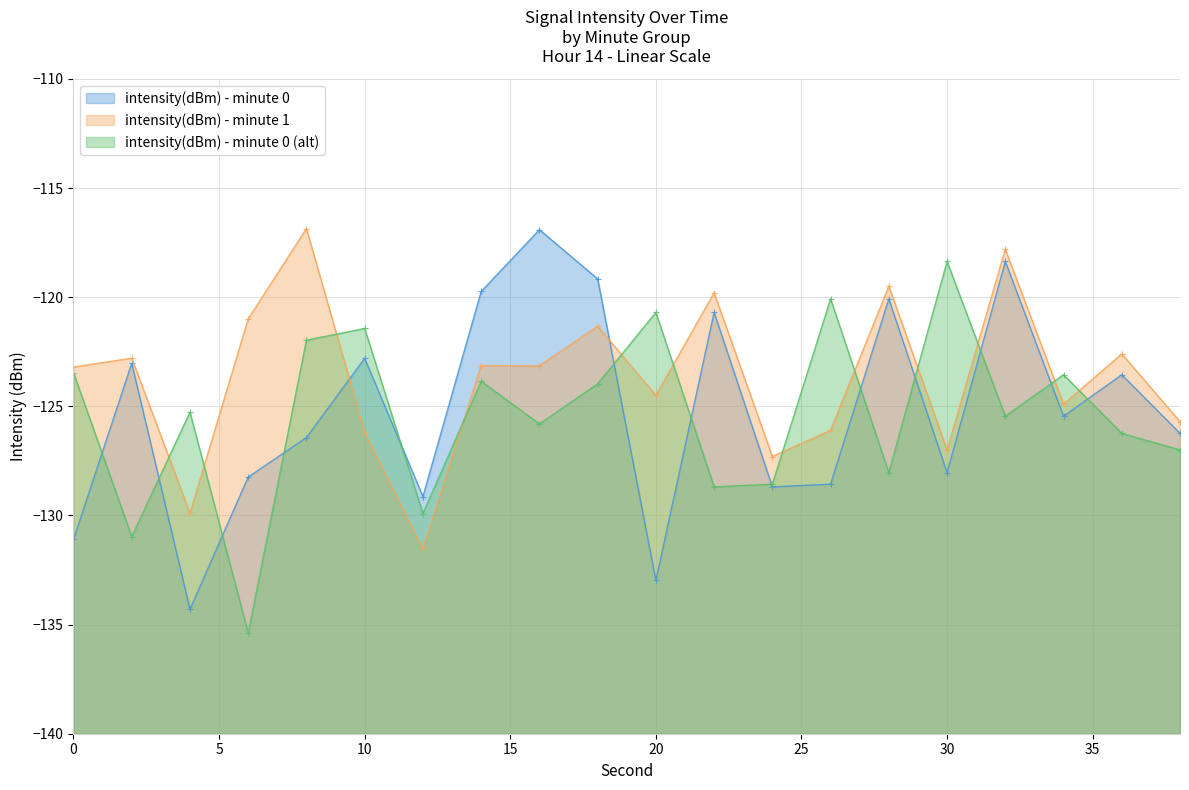

What is the value of the intensity(dBm) - minute 0 point at the 12th from the left?

-120.7